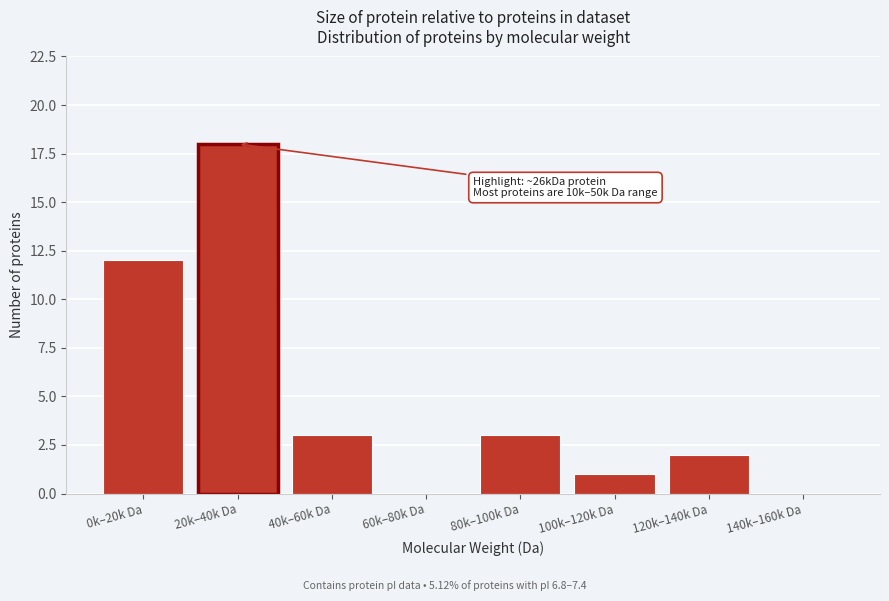

Reading left to right, list all the values displayed in this chart.

0k–20k Da=12	20k–40k Da=18	40k–60k Da=3	60k–80k Da=0	80k–100k Da=3	100k–120k Da=1	120k–140k Da=2	140k–160k Da=0